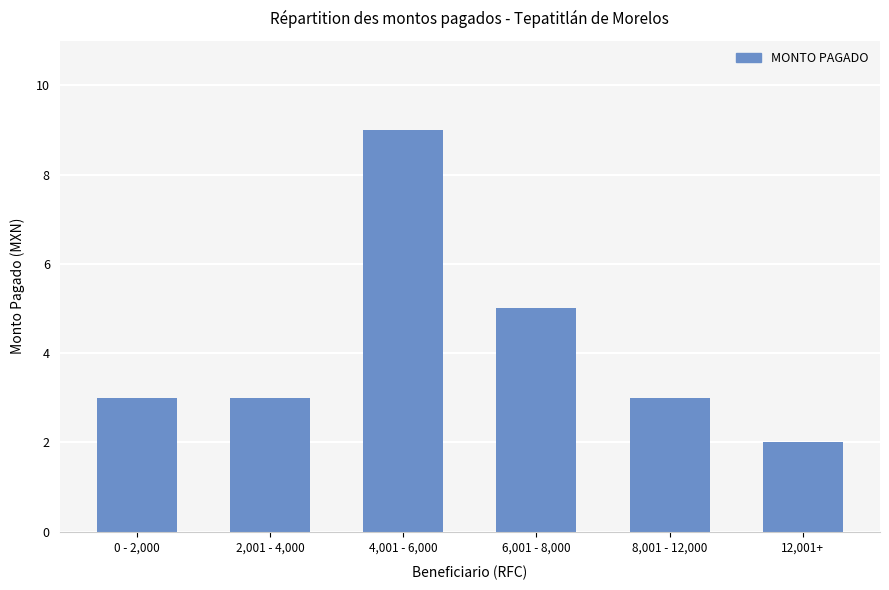

What is the label of the 1st bar from the left?

0 - 2,000